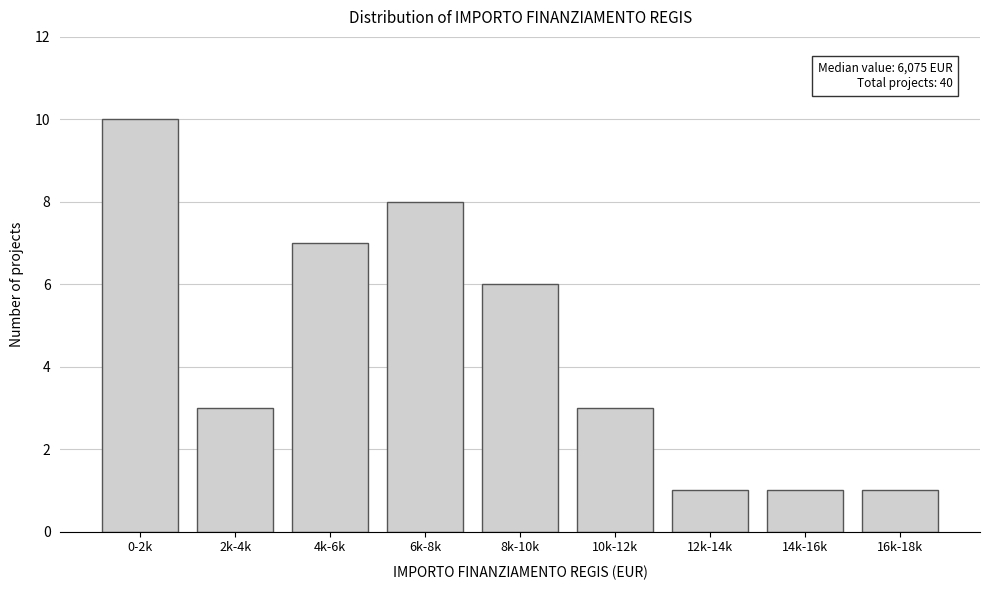

Reading left to right, what are all the values shown in this chart?

0-2k=10	2k-4k=3	4k-6k=7	6k-8k=8	8k-10k=6	10k-12k=3	12k-14k=1	14k-16k=1	16k-18k=1